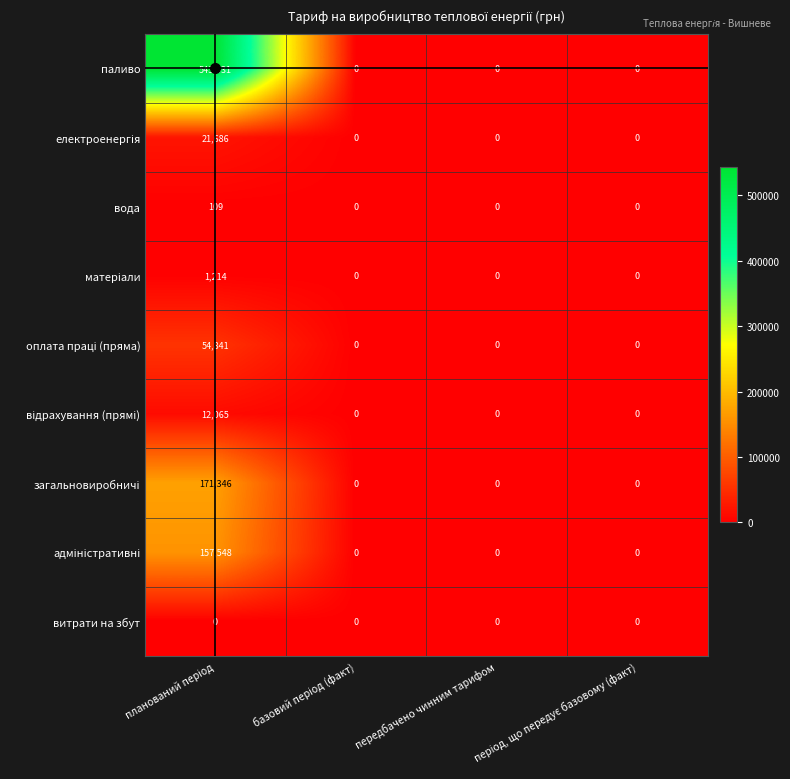

Which series has the largest total across all categories?

паливо